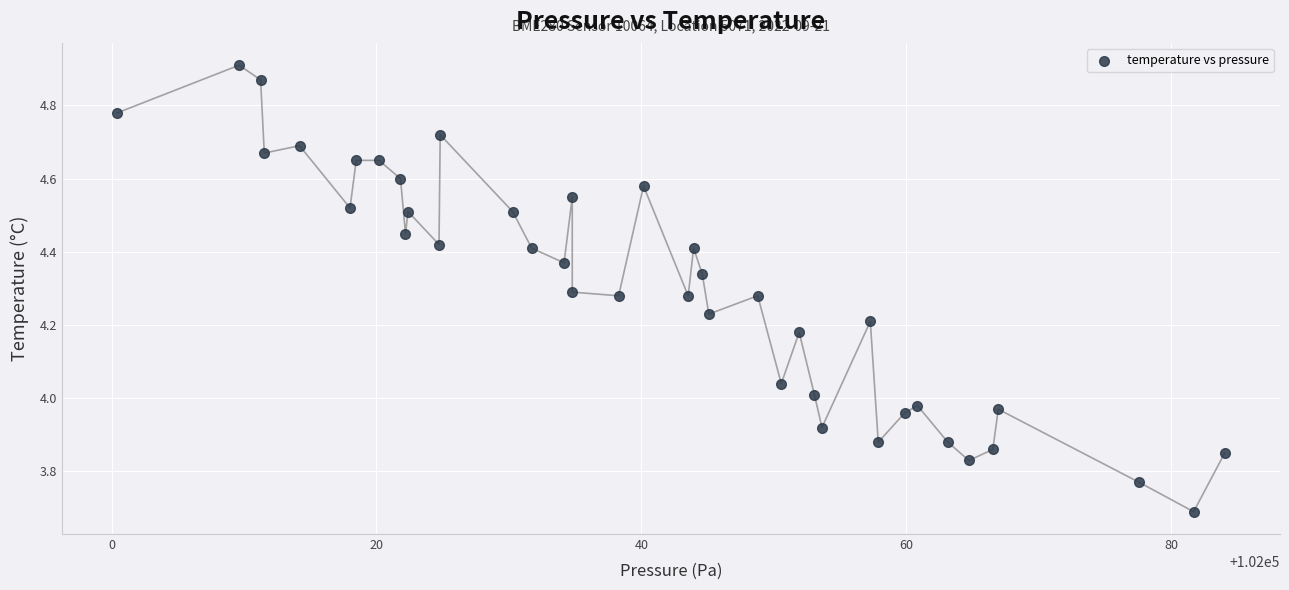

What is the range of Y values (max minus min)?

1.2